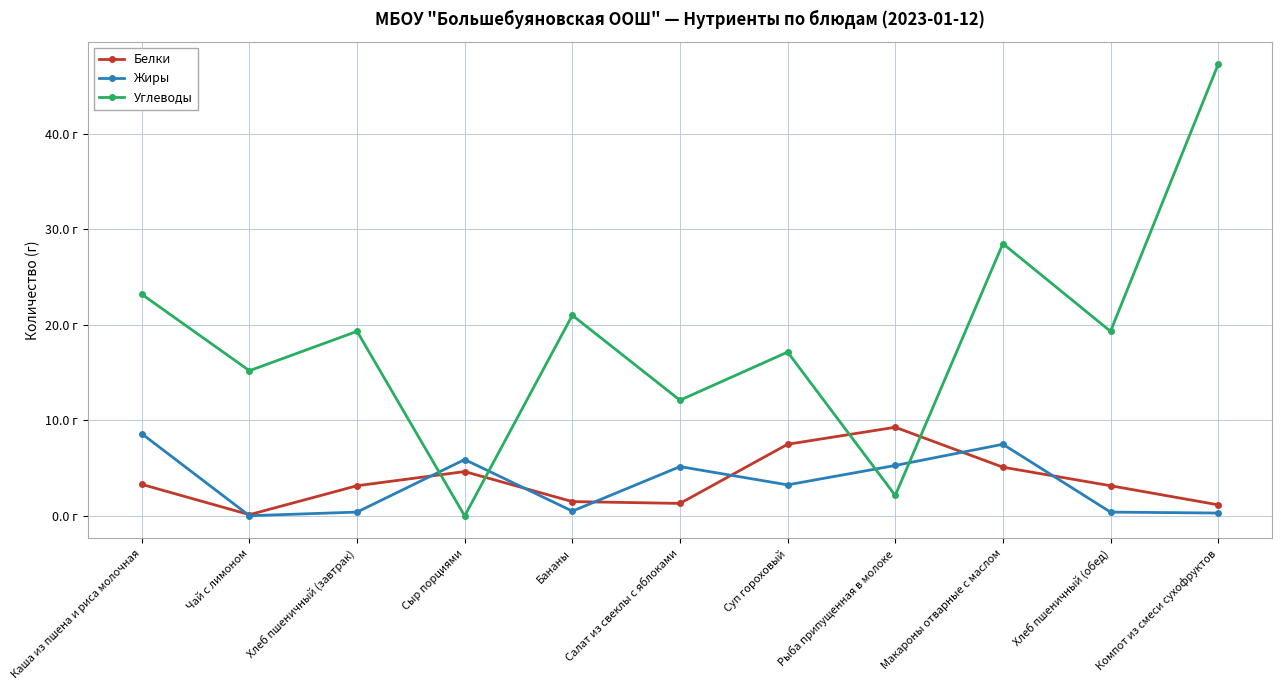

Reading right to left, extract all data points from this chart.

Белки: Компот из смеси сухофруктов=1.2	Хлеб пшеничный (обед)=3.2	Макароны отварные с маслом=5.1	Рыба припущенная в молоке=9.3	Суп гороховый=7.5	Салат из свеклы с яблоками=1.3	Бананы=1.5	Сыр порциями=4.6	Хлеб пшеничный (завтрак)=3.2	Чай с лимоном=0.1	Каша из пшена и риса молочная=3.3
Жиры: Компот из смеси сухофруктов=0.3	Хлеб пшеничный (обед)=0.4	Макароны отварные с маслом=7.5	Рыба припущенная в молоке=5.3	Суп гороховый=3.2	Салат из свеклы с яблоками=5.2	Бананы=0.5	Сыр порциями=5.9	Хлеб пшеничный (завтрак)=0.4	Чай с лимоном=0.0	Каша из пшена и риса молочная=8.6
Углеводы: Компот из смеси сухофруктов=47.3	Хлеб пшеничный (обед)=19.3	Макароны отварные с маслом=28.5	Рыба припущенная в молоке=2.1	Суп гороховый=17.1	Салат из свеклы с яблоками=12.1	Бананы=21.0	Сыр порциями=0.0	Хлеб пшеничный (завтрак)=19.3	Чай с лимоном=15.2	Каша из пшена и риса молочная=23.2